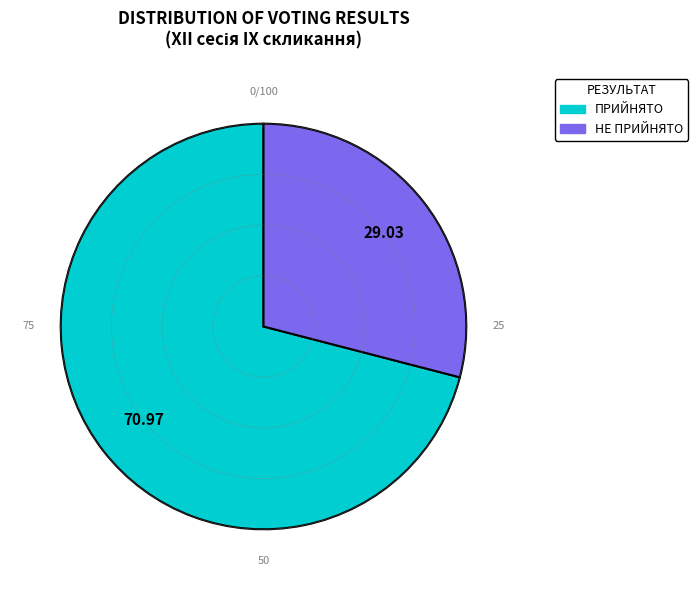

Does ПРИЙНЯТО account for over 50% of the chart?

Yes